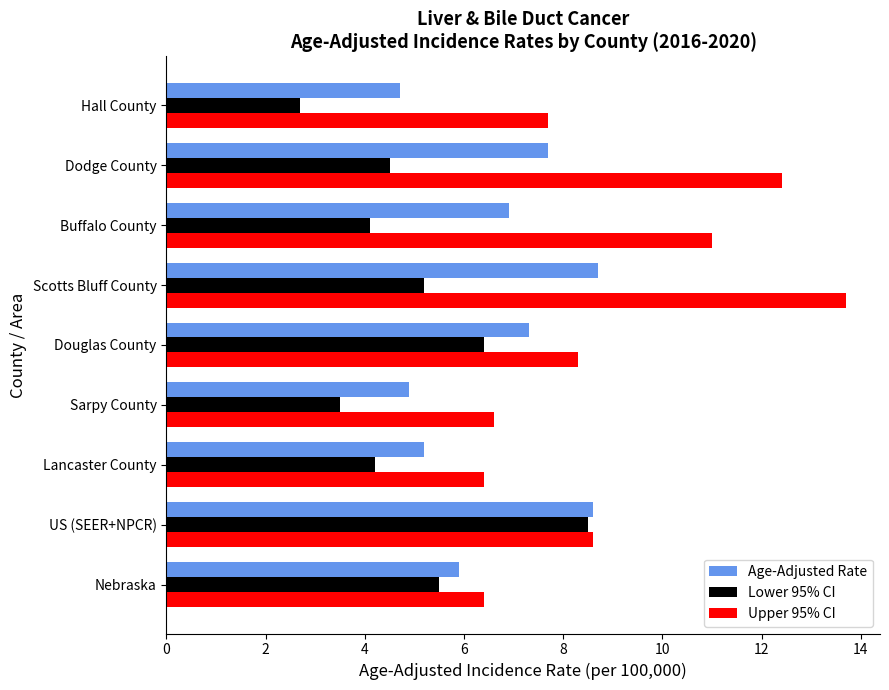

At which category does the chart reach its minimum across all series?

Hall County